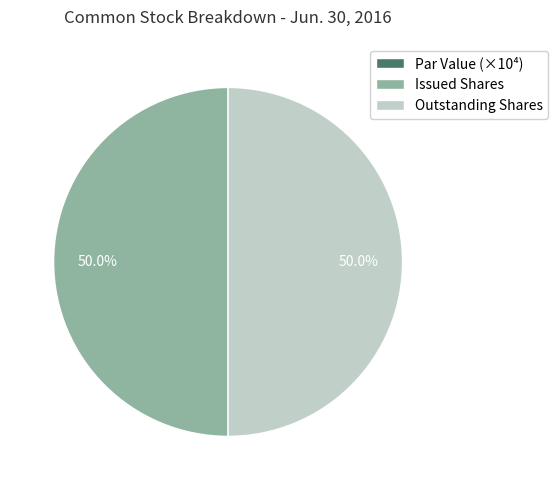

How much of the chart is everything except Outstanding Shares?

50.0%